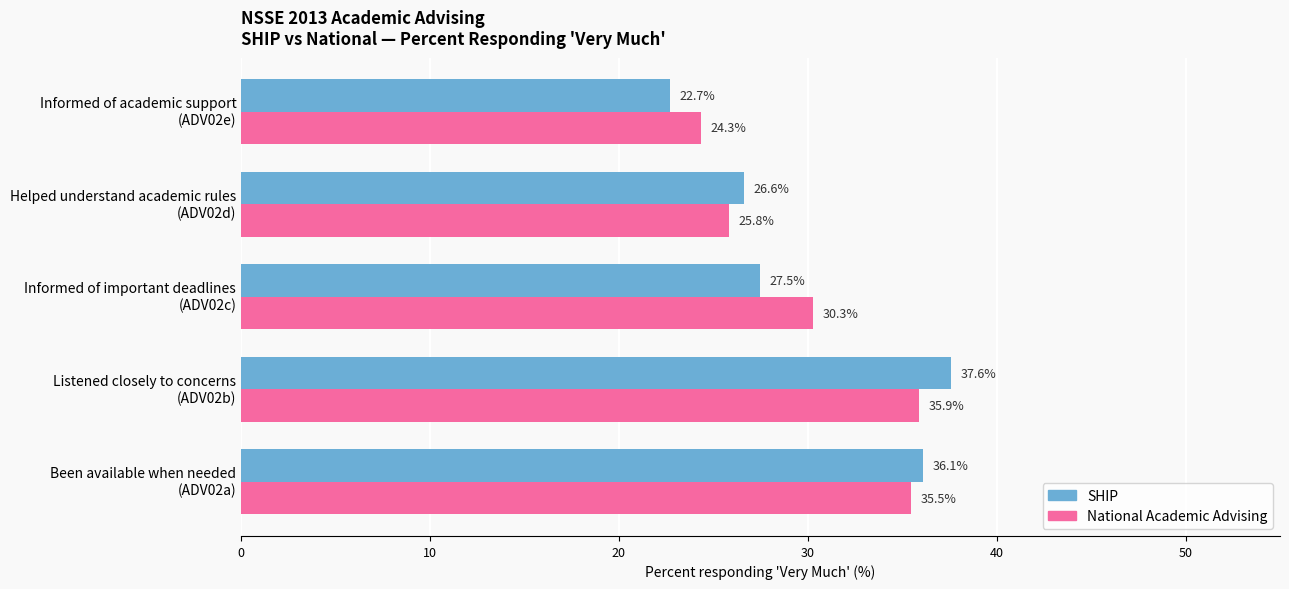

What is the greatest value displayed?

37.6